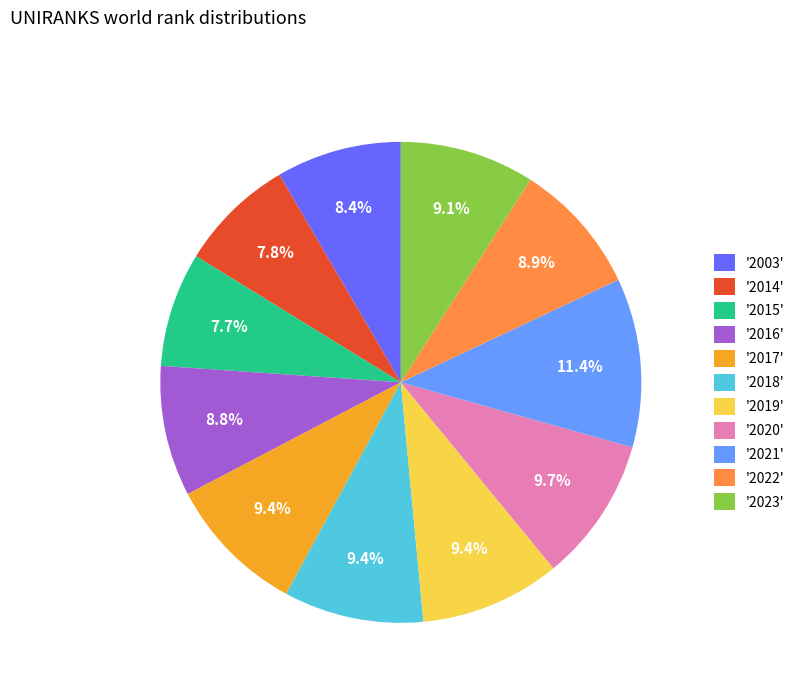

What is the largest slice in the pie chart?

'2021'